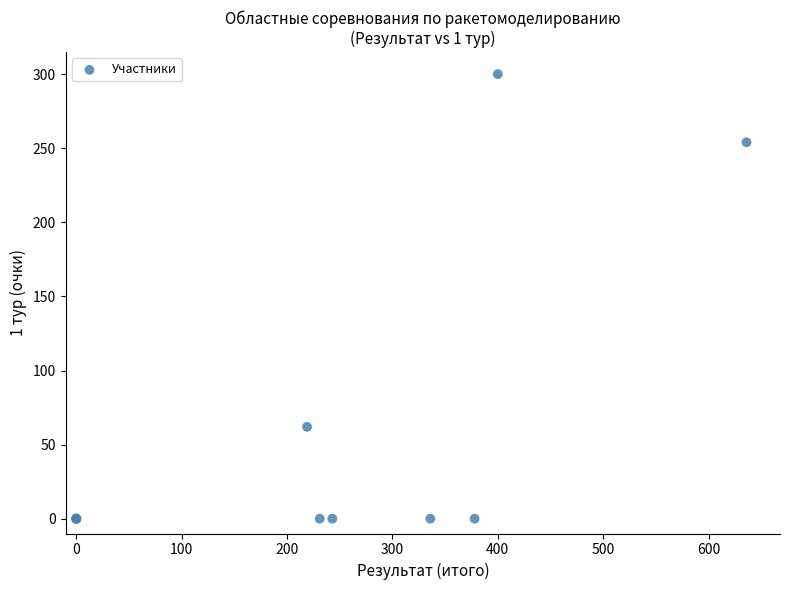

What Y value in the scatter plot is closest to 150?

62